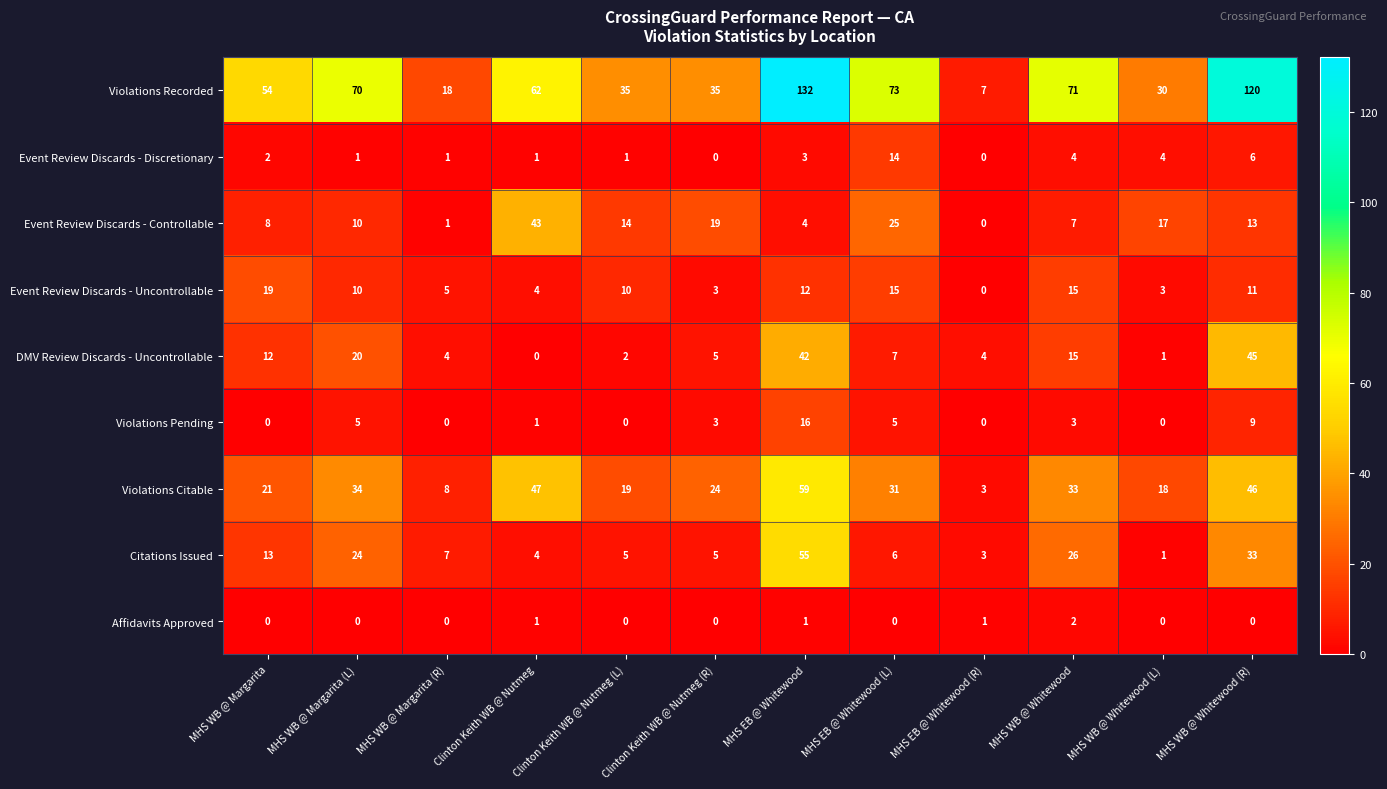

At which category is the sum across all series the highest?

MHS EB @ Whitewood